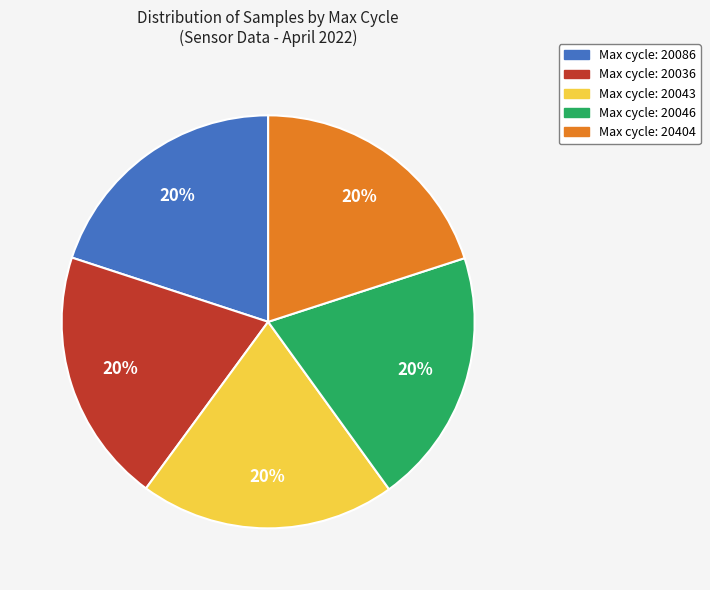

To the nearest percent, what is the average slice percentage?

20%